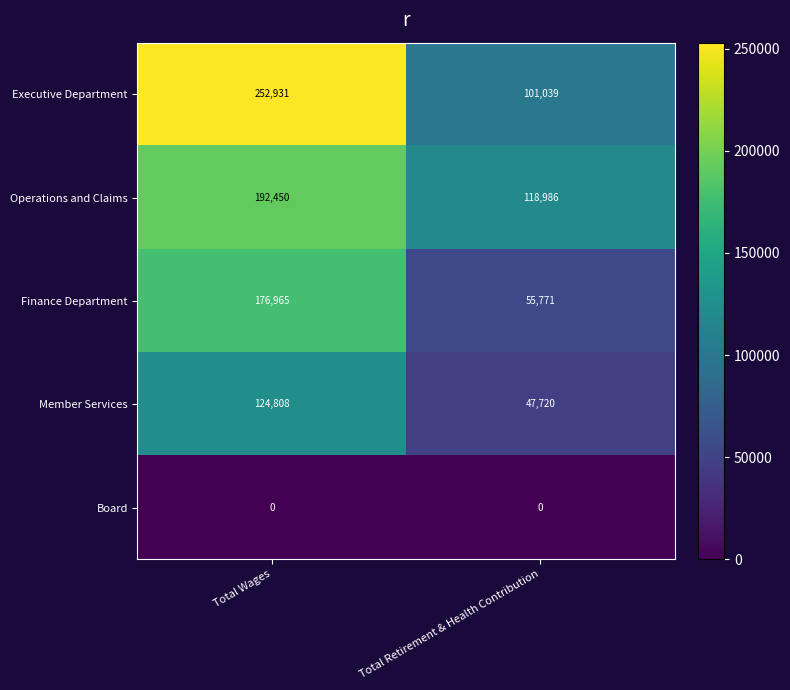

Reading left to right, what are all the values shown in this chart?

Executive Department: 252931	101039
Operations and Claims: 192450	118986
Finance Department: 176965	55771
Member Services: 124808	47720
Board: 0	0